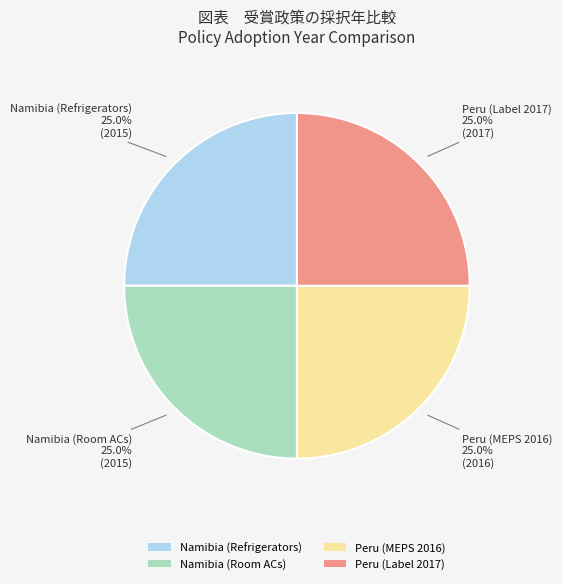

Is there any slice that represents more than half of the pie?

No